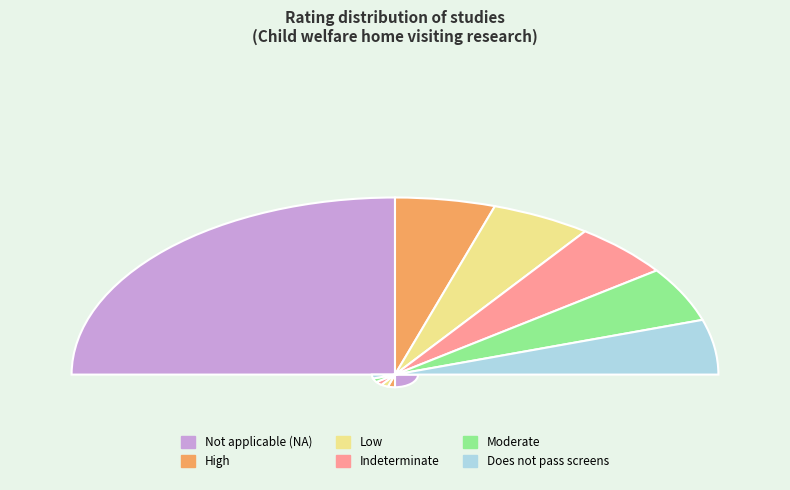

Does High account for over 50% of the chart?

No